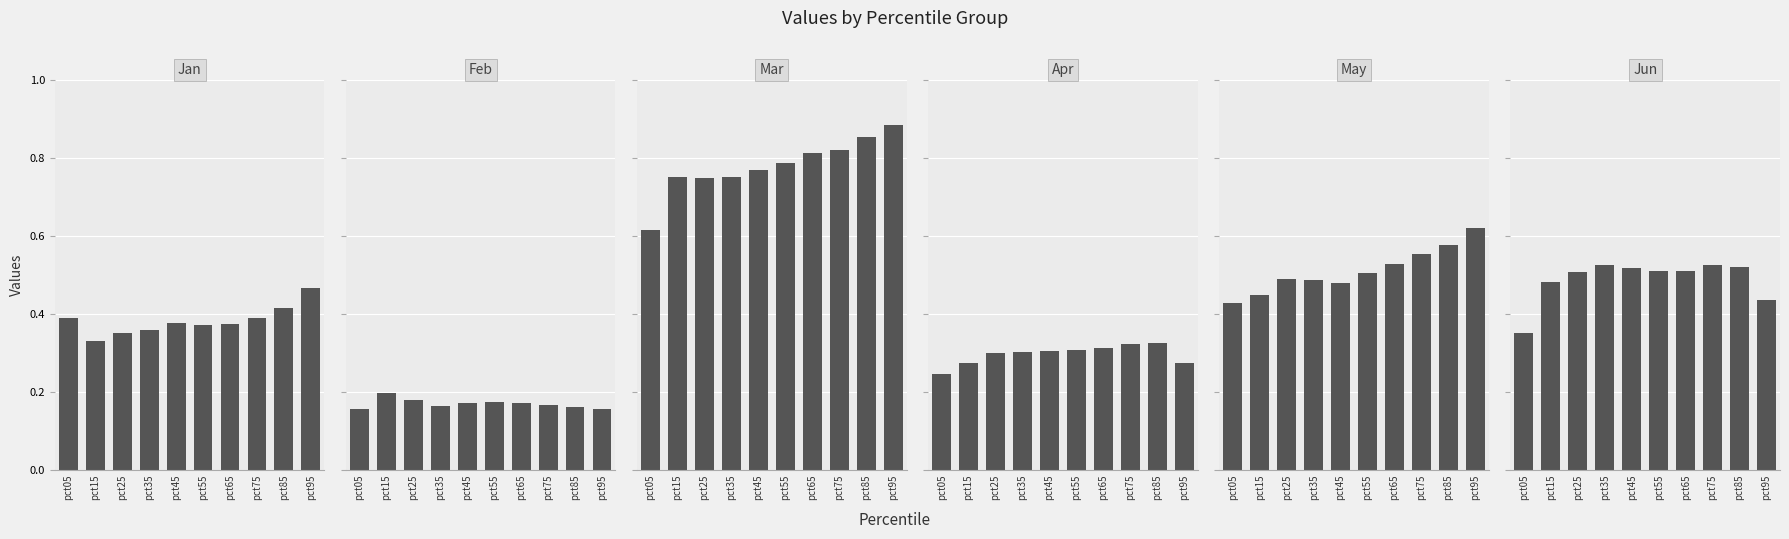

How many categories are shown in the chart?

10